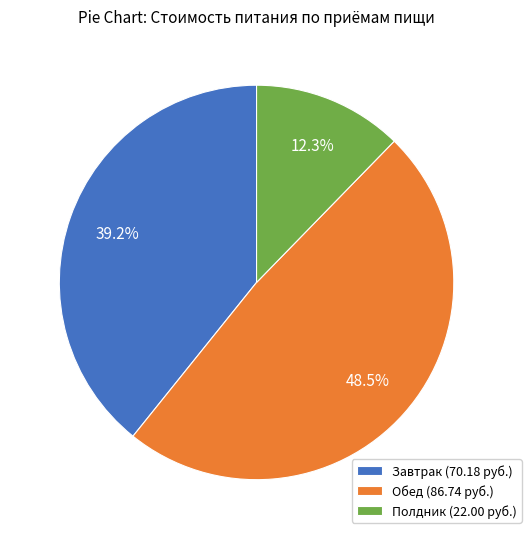

To the nearest percent, what is the combined percentage of Полдник and Завтрак?

52%